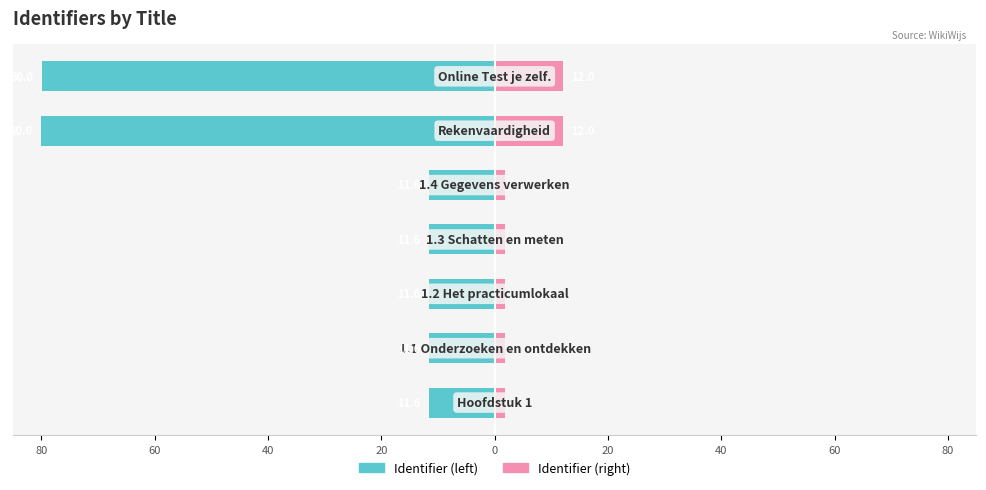

What is the sum of the Identifier (right) values at 80 and 0?

3.5